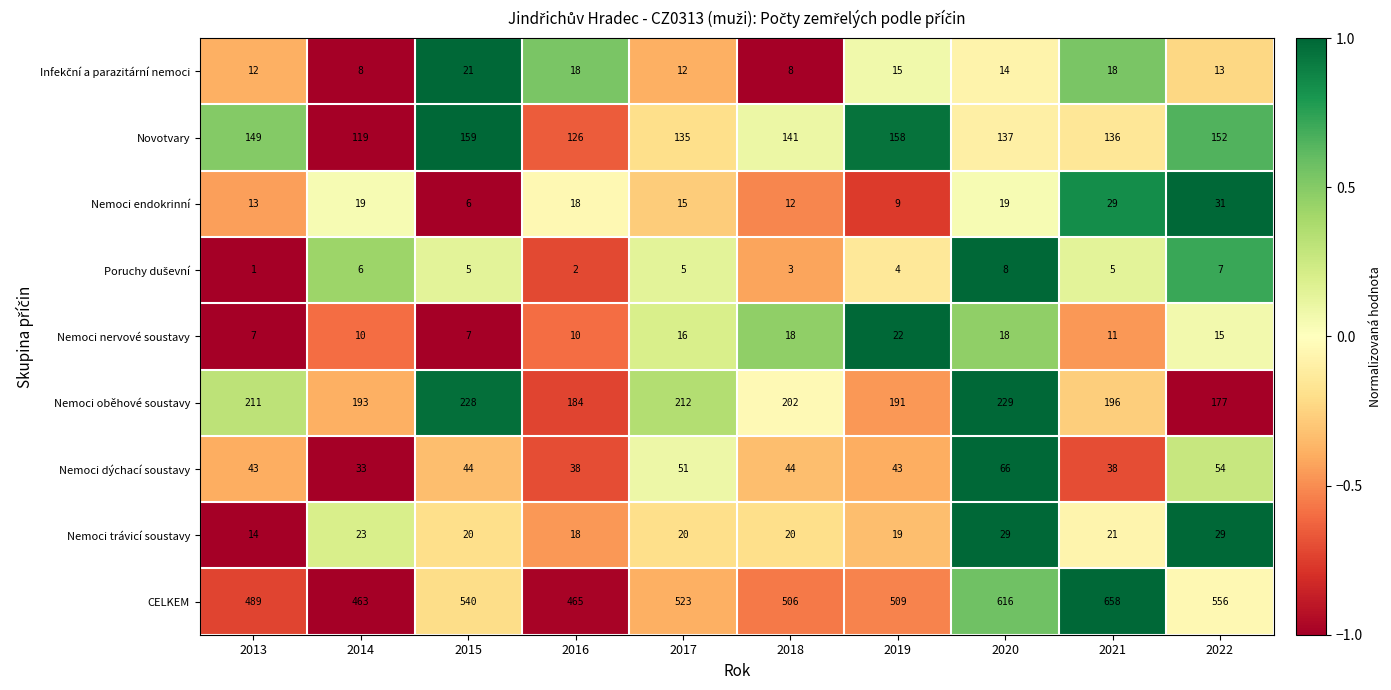

Is it true that Nemoci dýchací soustavy equals 43 at 2014?

False